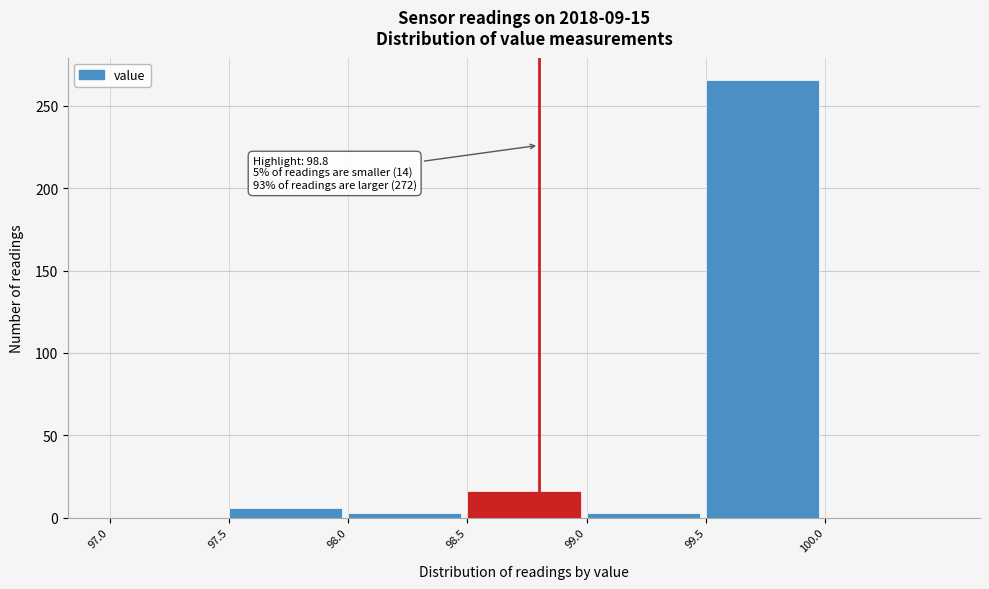

Which range on the x-axis has the tallest bar?

99.5 to 100.0